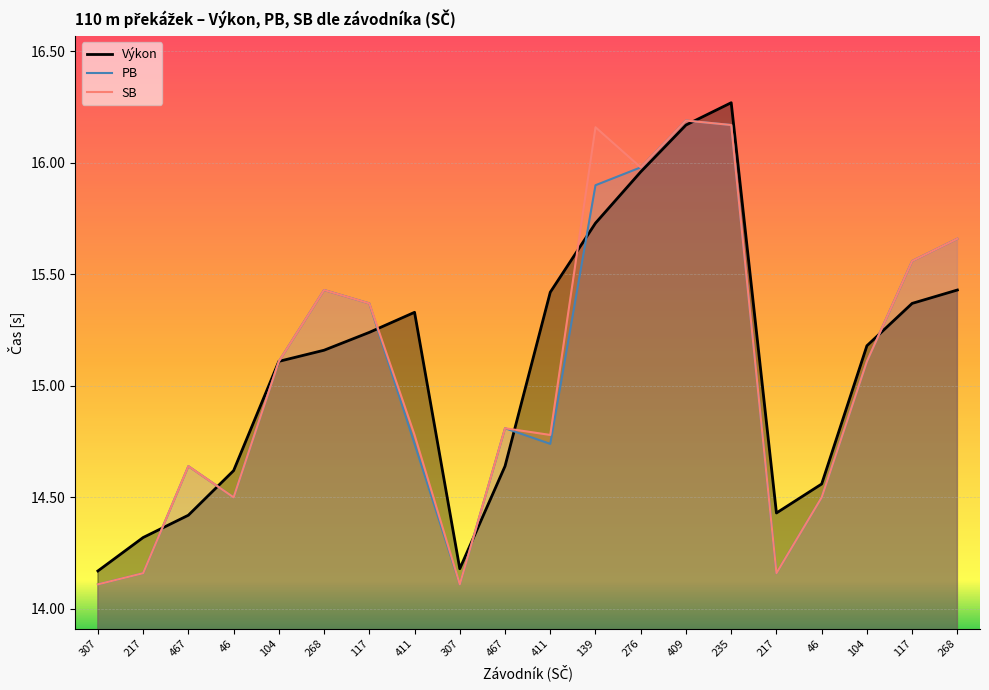

How many interior local peaks does the SB series have?

5